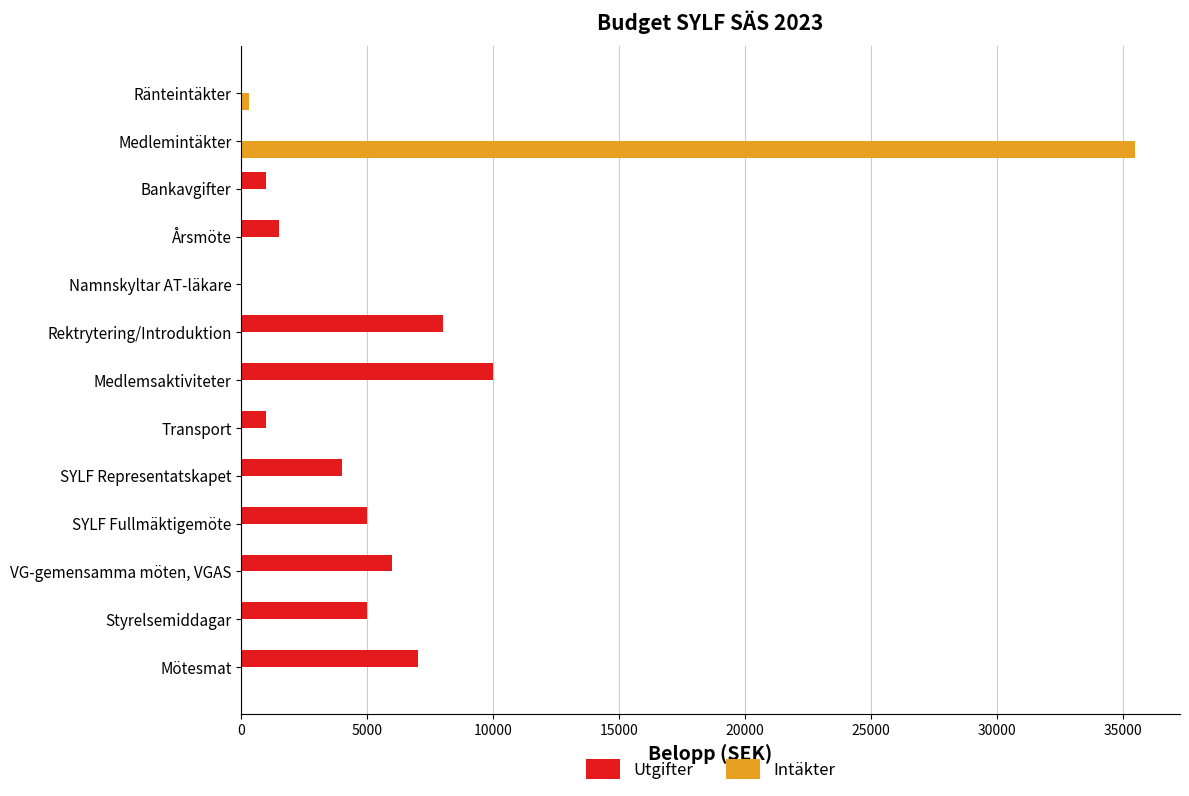

What is the sum of the Utgifter values at SYLF Representatskapet and Mötesmat?

11000